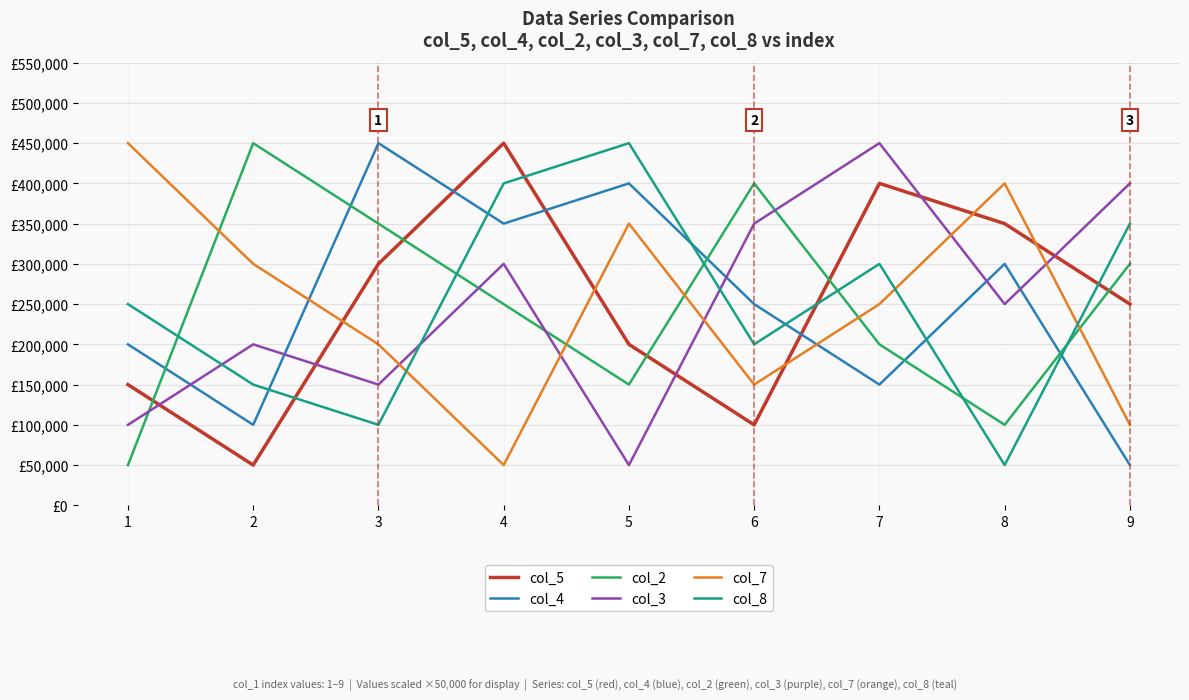

What is the sum of all col_3 values?

2250000